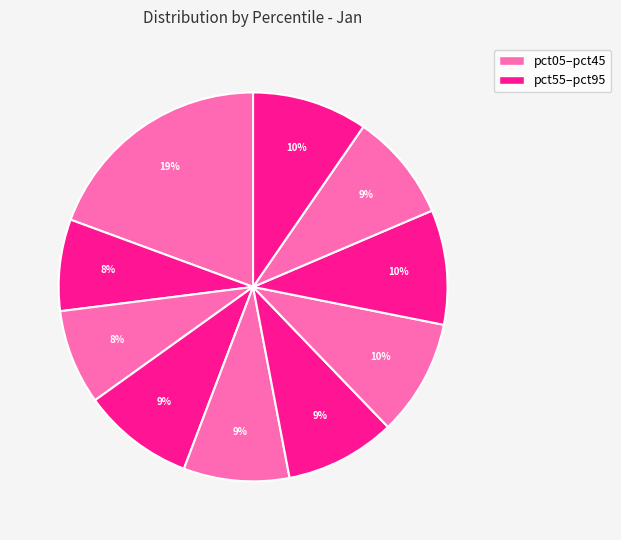

How many segments does this pie chart have?

10